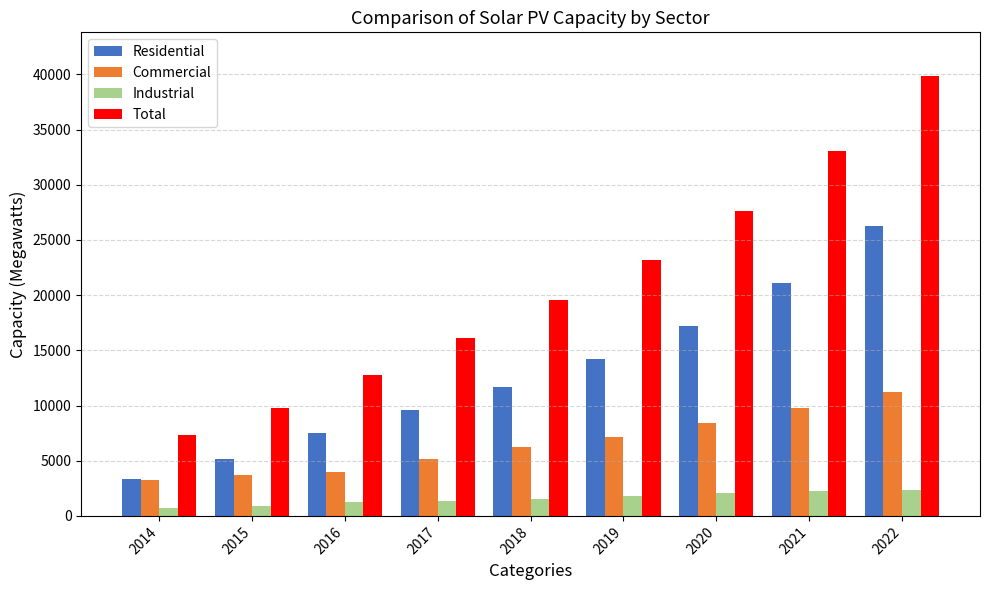

What are all the series names shown in the legend?

Residential, Commercial, Industrial, Total